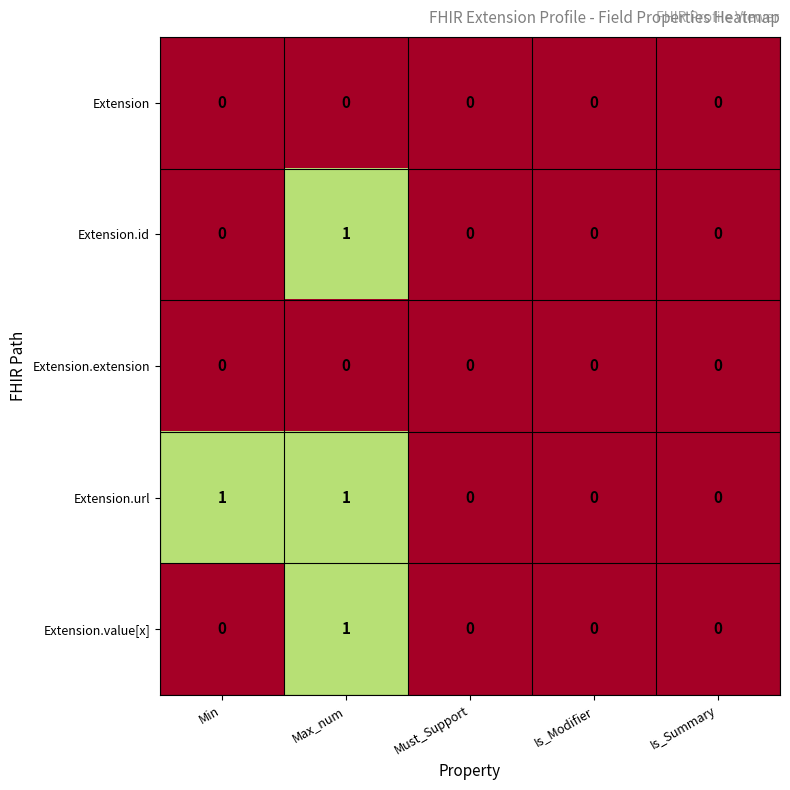

Count the Extension.id values in the range 0 to 1.

5